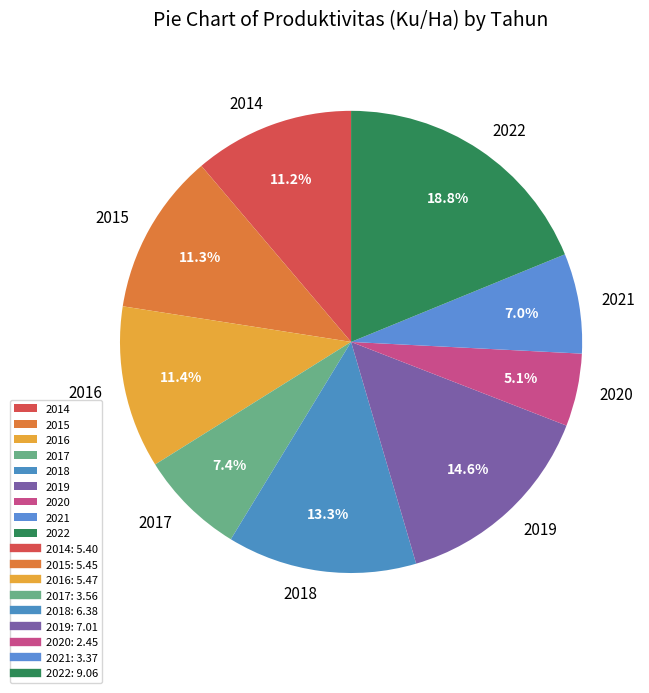

To the nearest percent, what is the difference between the largest and smallest slice percentages?

14%